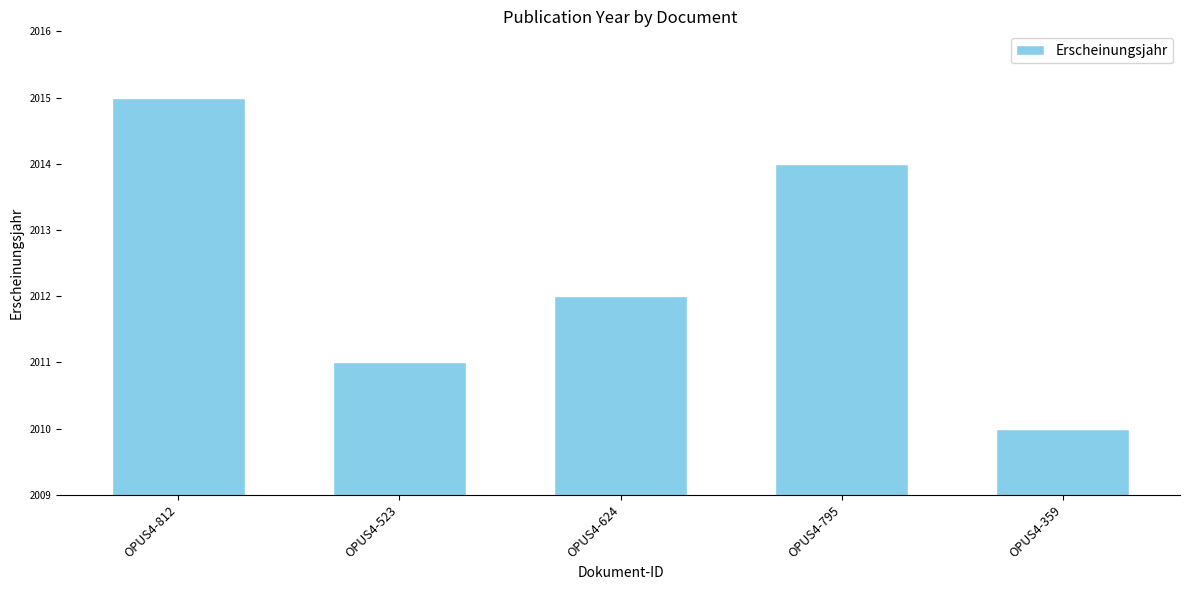

What is the approximate value at OPUS4-523?

2011